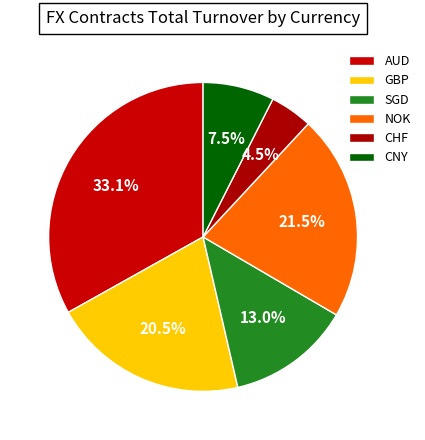

How many slices are in this pie chart?

6